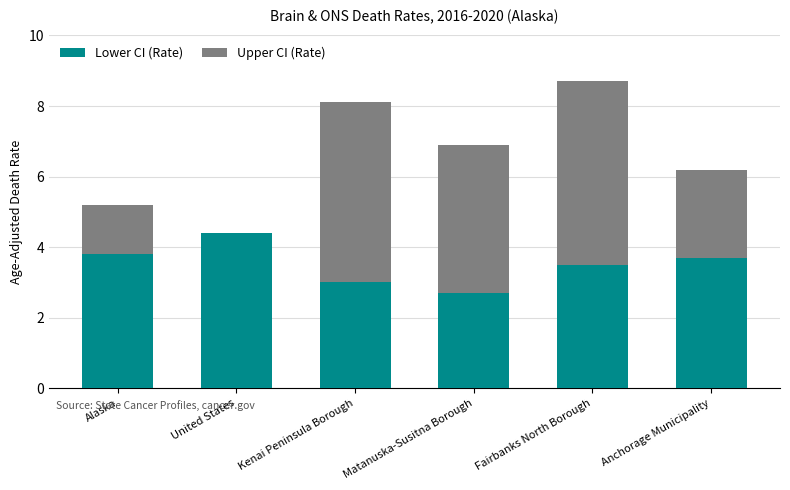

Is it true that Lower CI (Rate) equals 2.7 at Matanuska-Susitna Borough?

True